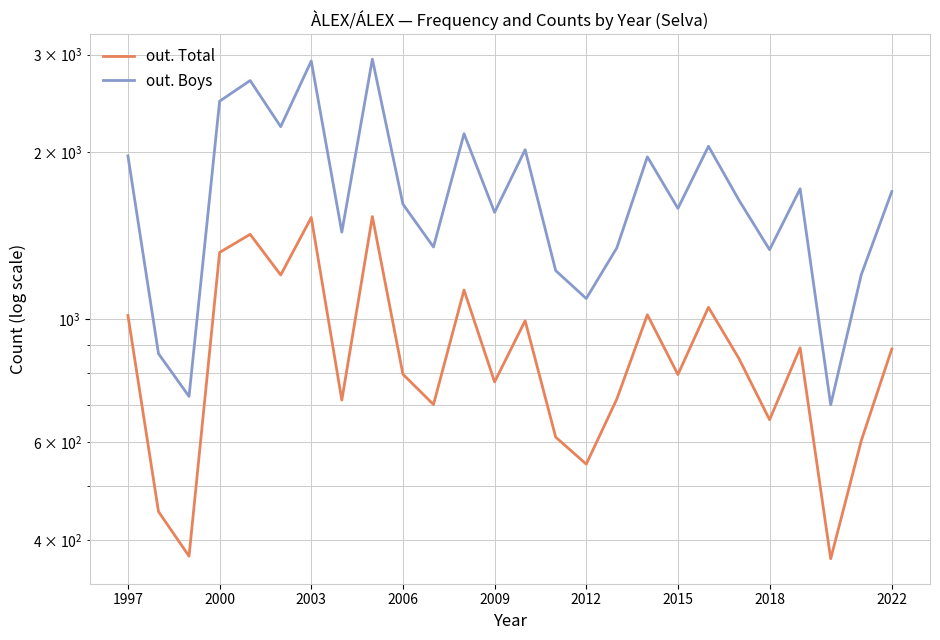

What is the maximum value shown in the chart?

2945